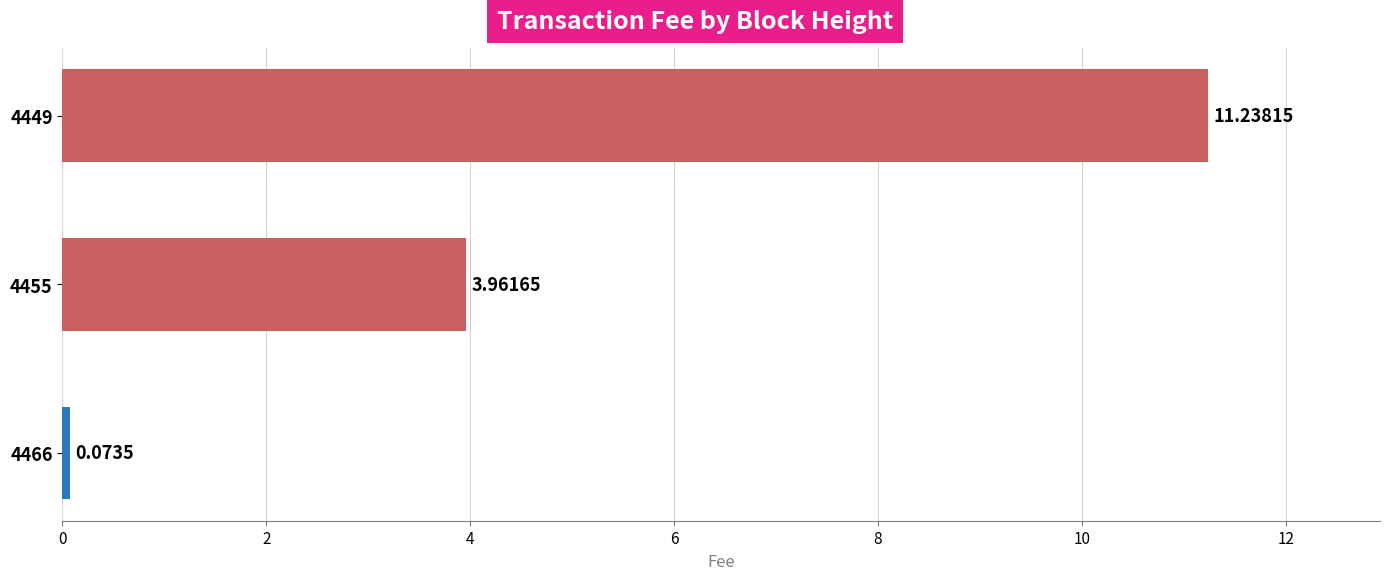

What is the average value?

5.1